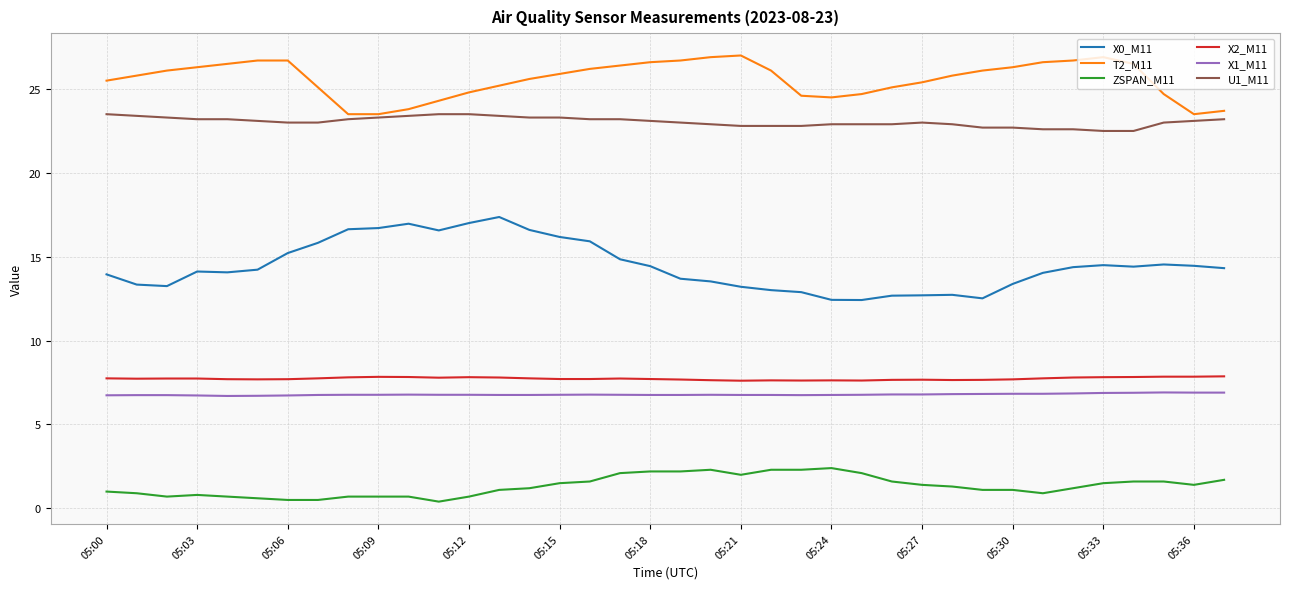

True or false: U1_M11 and X1_M11 intersect in this chart.

False